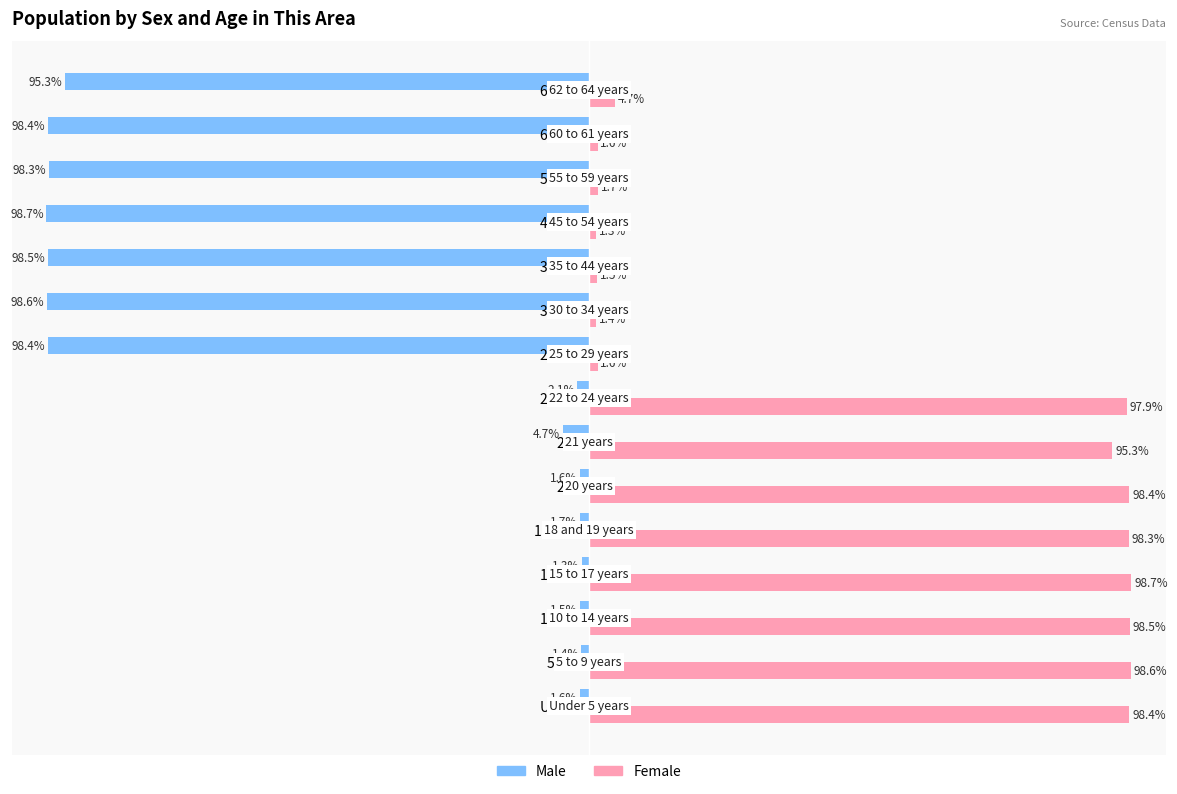

Which series has the largest total across all categories?

Female